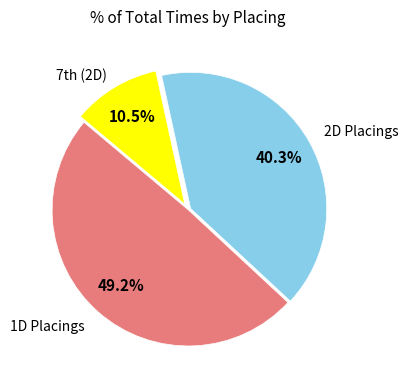

Does any single category account for the majority?

No